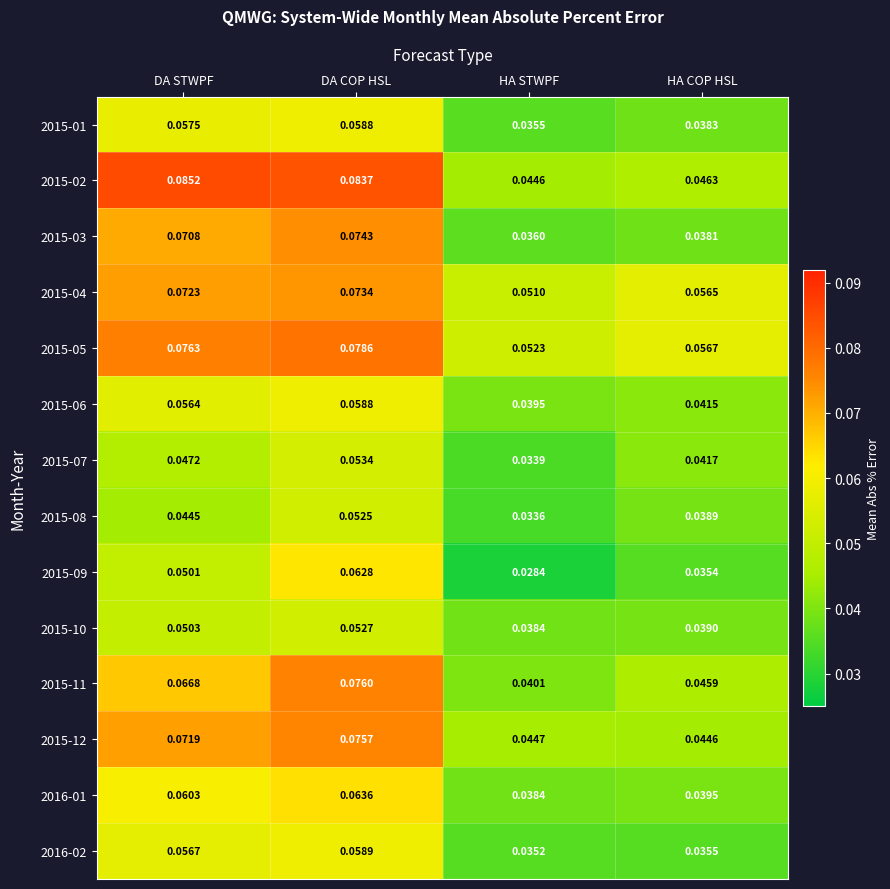

List the labels in order of 2015-07 value, smallest first.

HA STWPF, HA COP HSL, DA STWPF, DA COP HSL